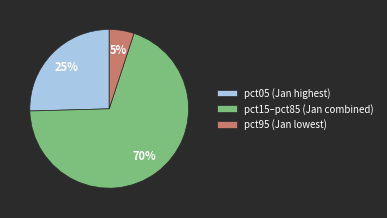

The pct95 (Jan lowest) slice represents 5% of the pie. True or false?

True